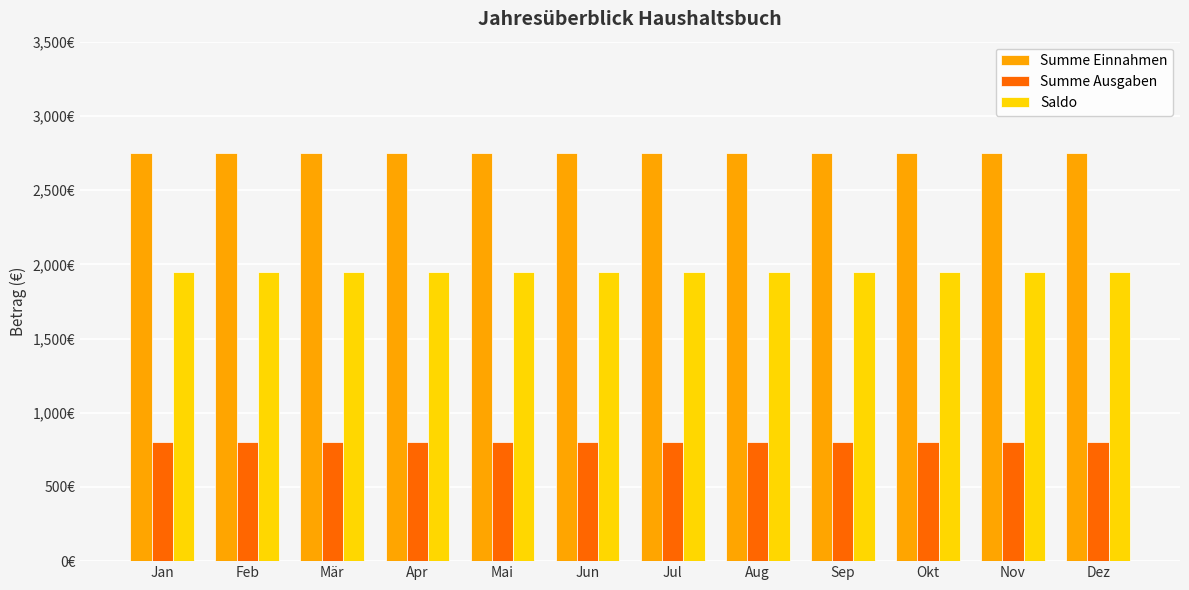

What are all the series names shown in the legend?

Summe Einnahmen, Summe Ausgaben, Saldo